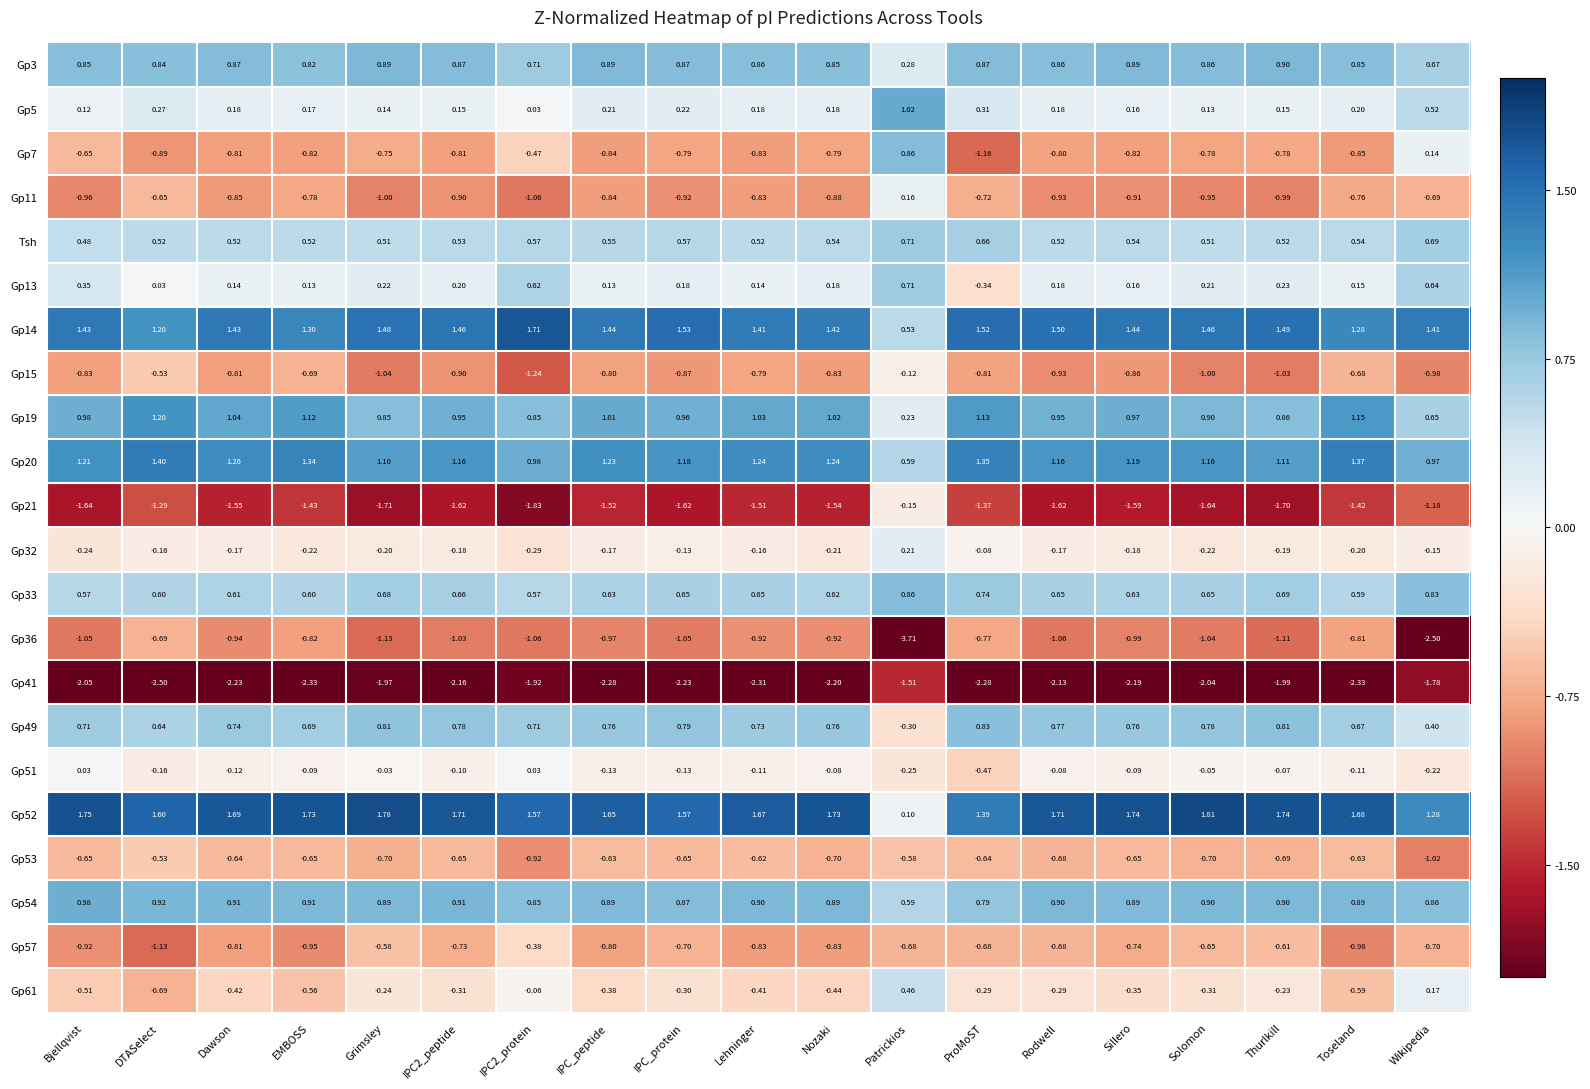

At which label does Gp36 first exceed -1?

DTASelect